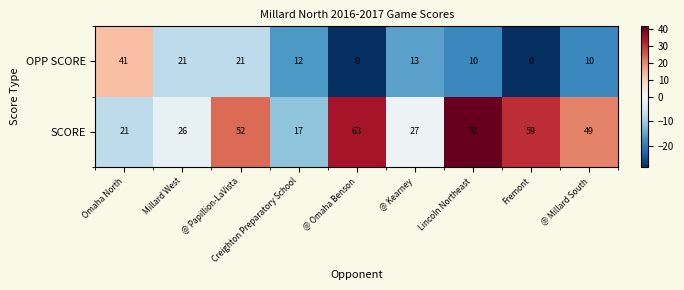

The OPP SCORE series shows 21 at @ Papillion-LaVista. True or false?

True